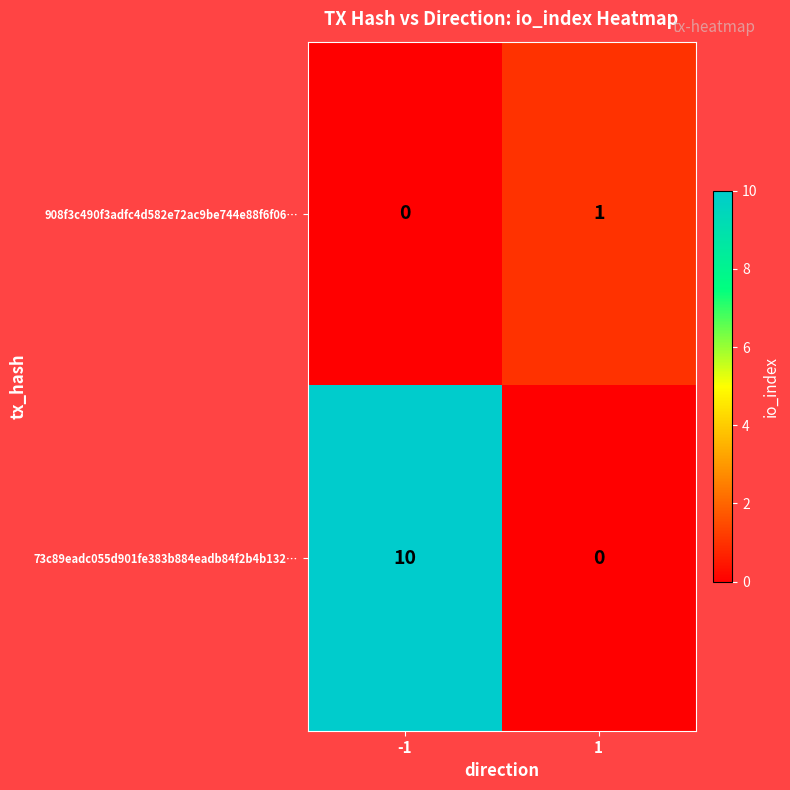

Count the number of categories in the chart.

2